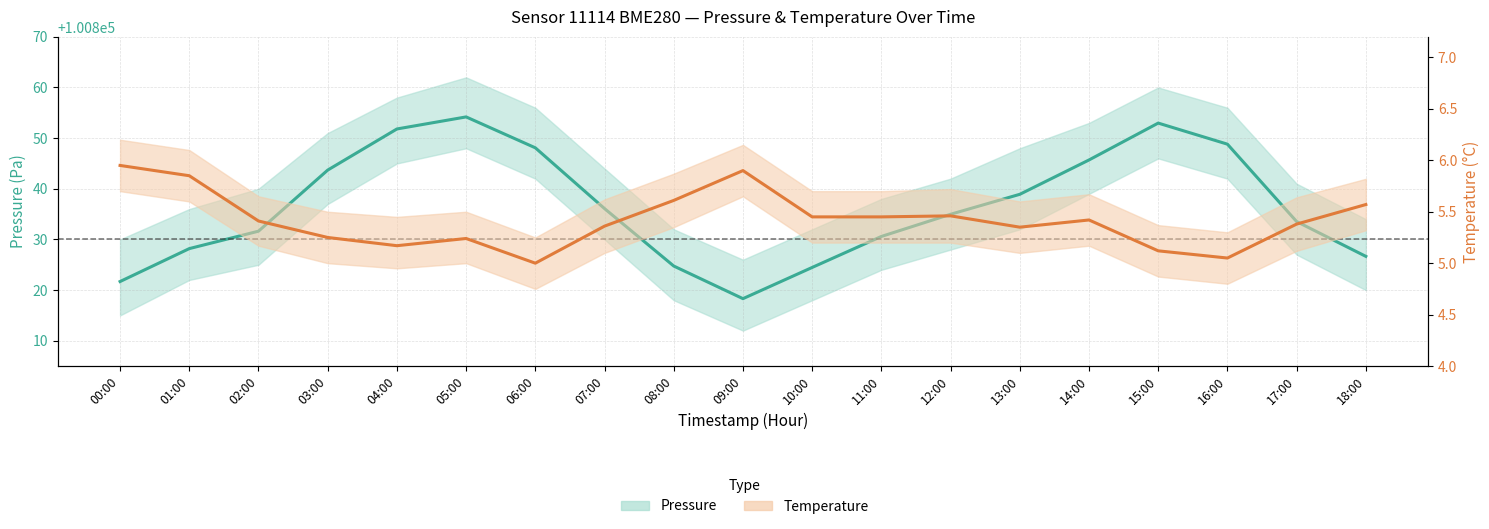

What is the difference between the maximum and second lowest values in the Pressure (mid) series?

32.5